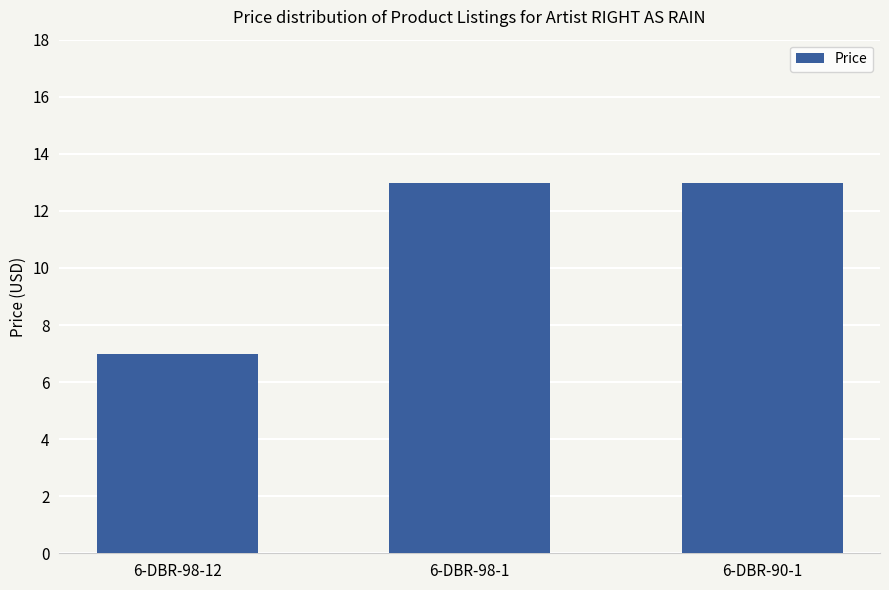

How many values are below 12?

1